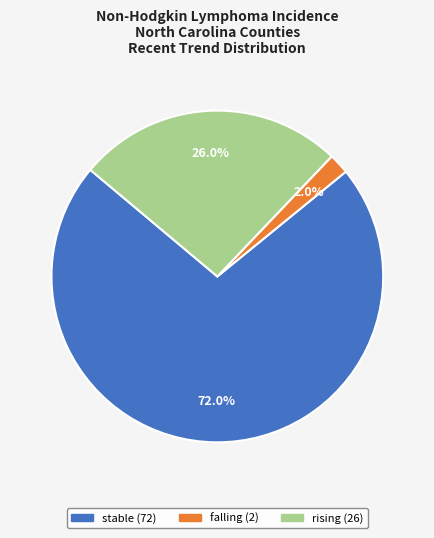

What percentage is the stable slice, to the nearest percent?

72%